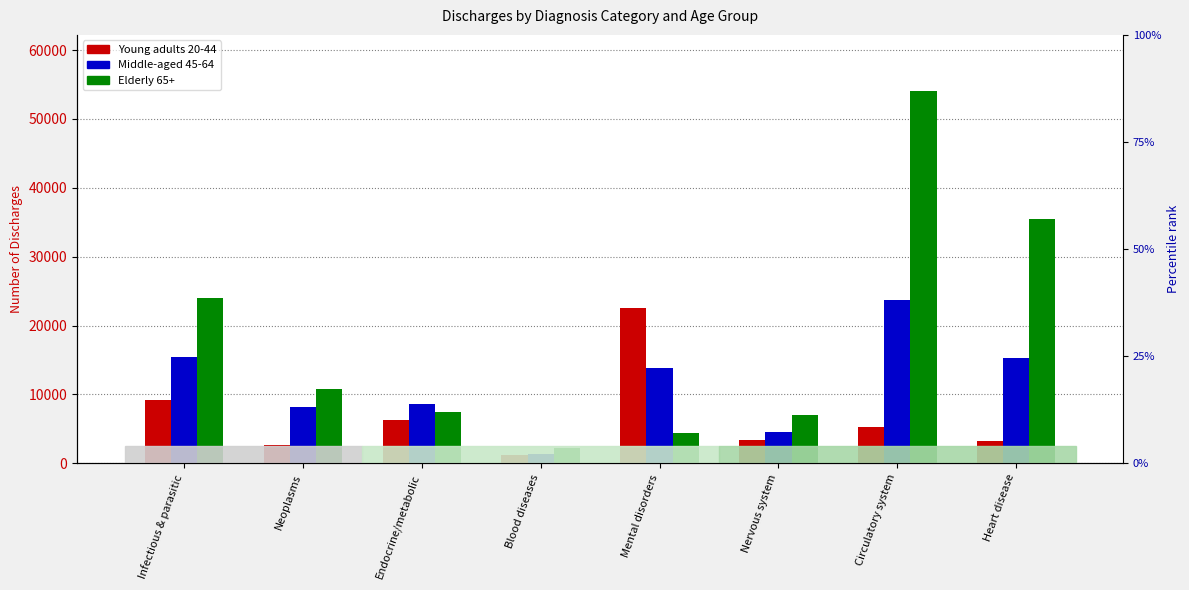

What position from the left is Nervous system?

6